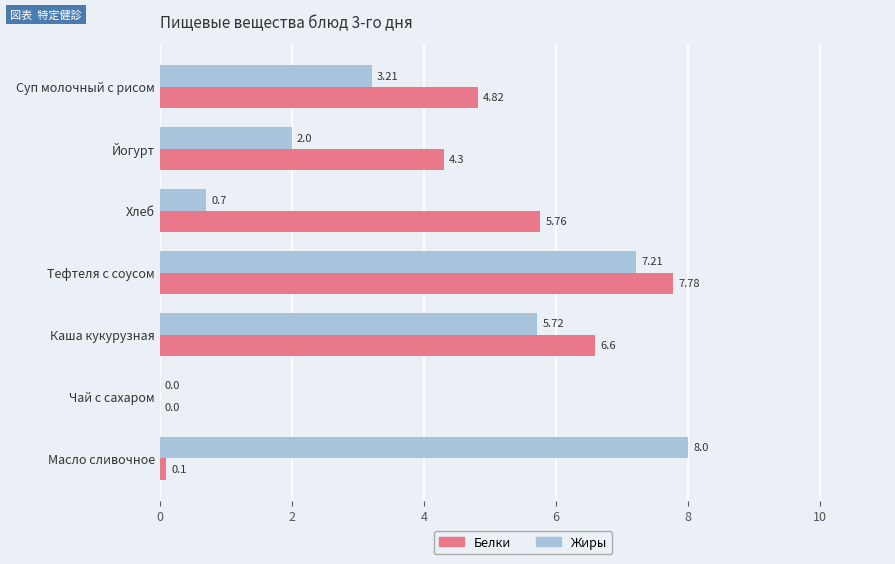

Which series has the widest spread of values?

Жиры